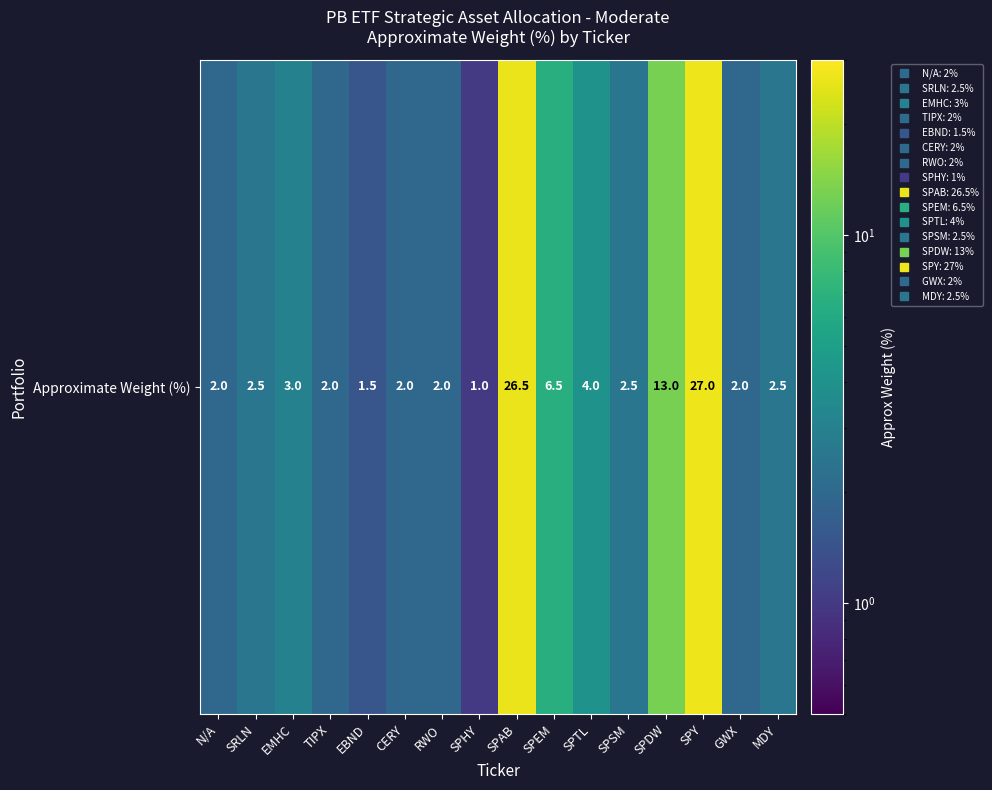

What is the change in value from SPAB to SPTL?

-22.5